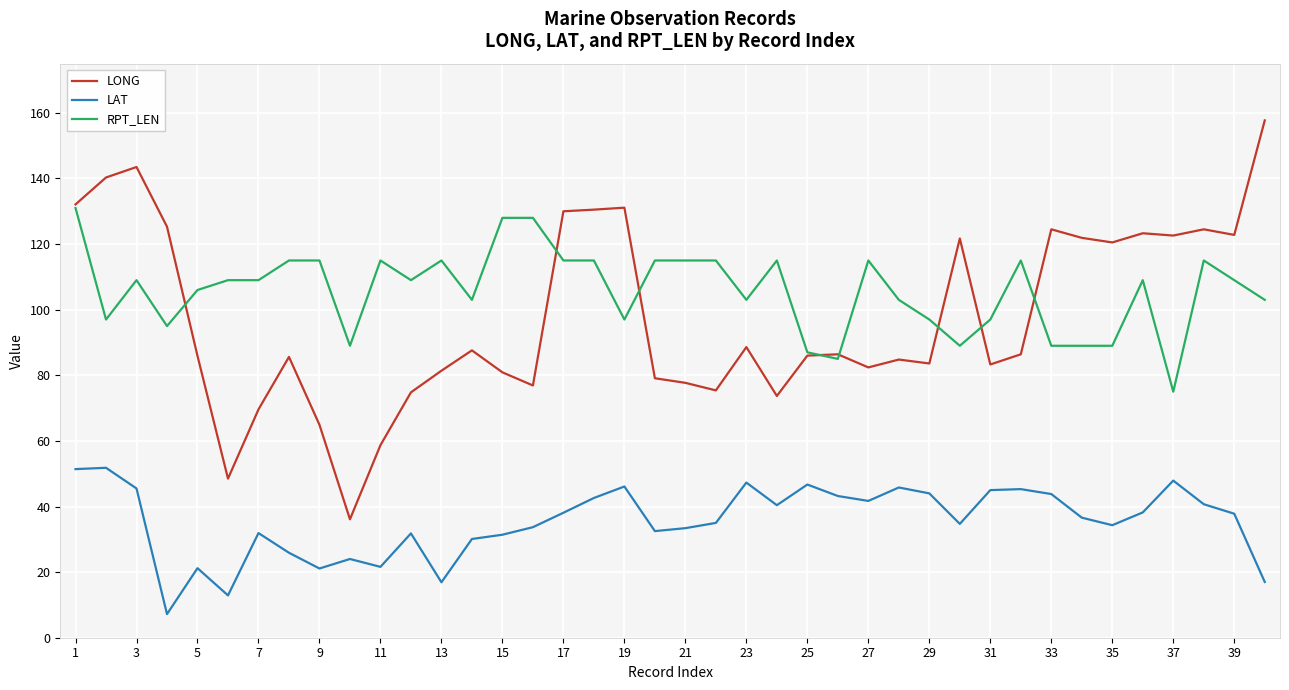

Does the chart have visible grid lines?

Yes